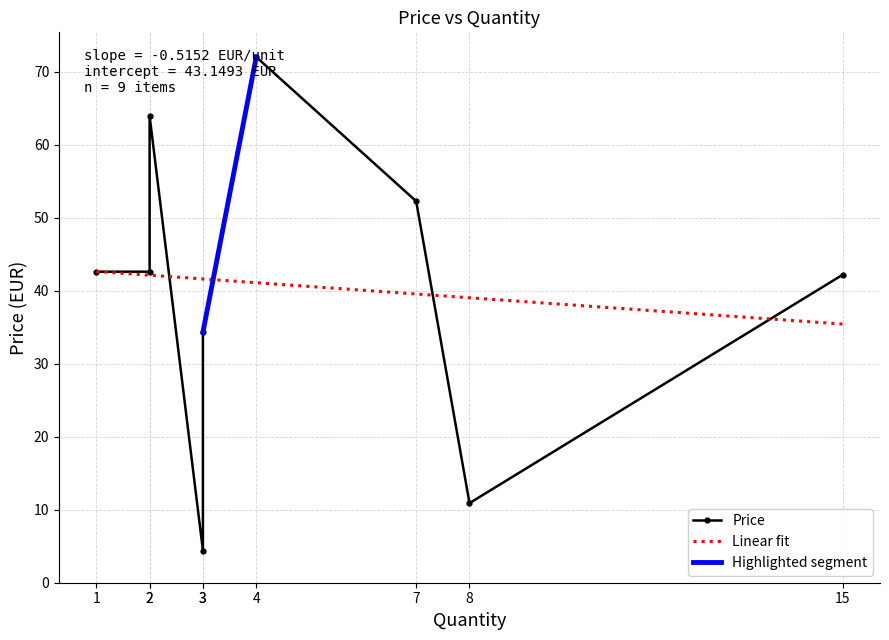

What is the maximum value shown in the chart?

72.0